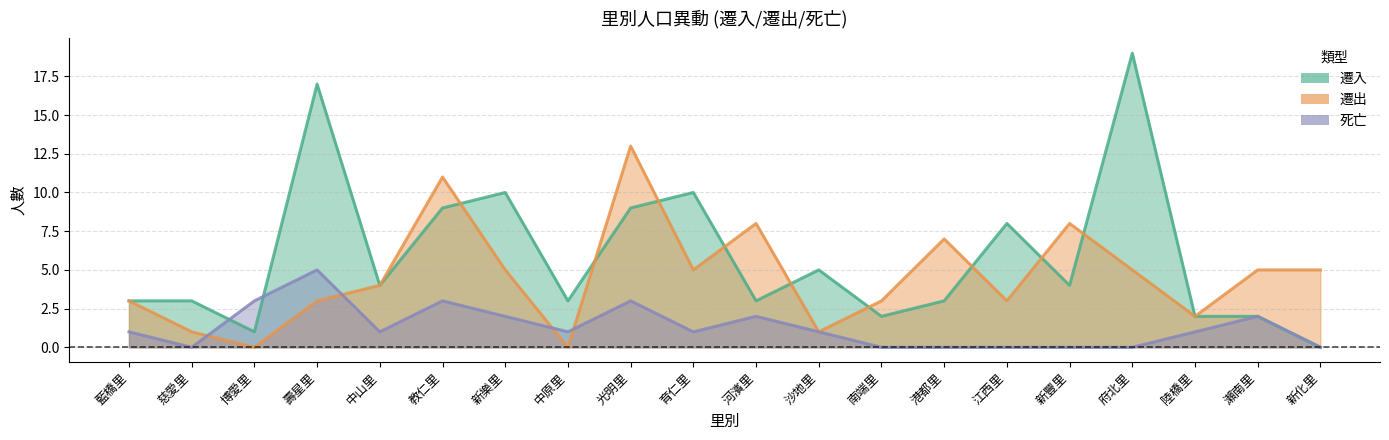

What is the value of the 遷出 point at the 1st from the left?

3